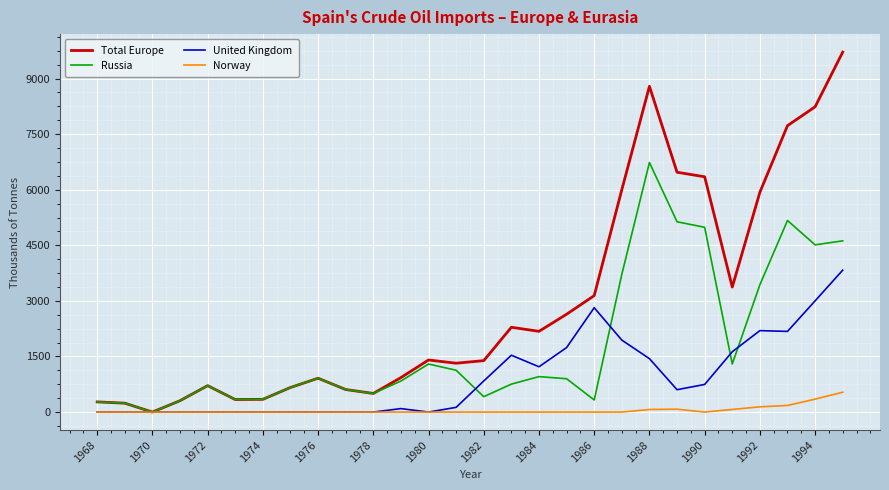

Rank the series by their average value, from highest to lowest.

Total Europe, Russia, United Kingdom, Norway